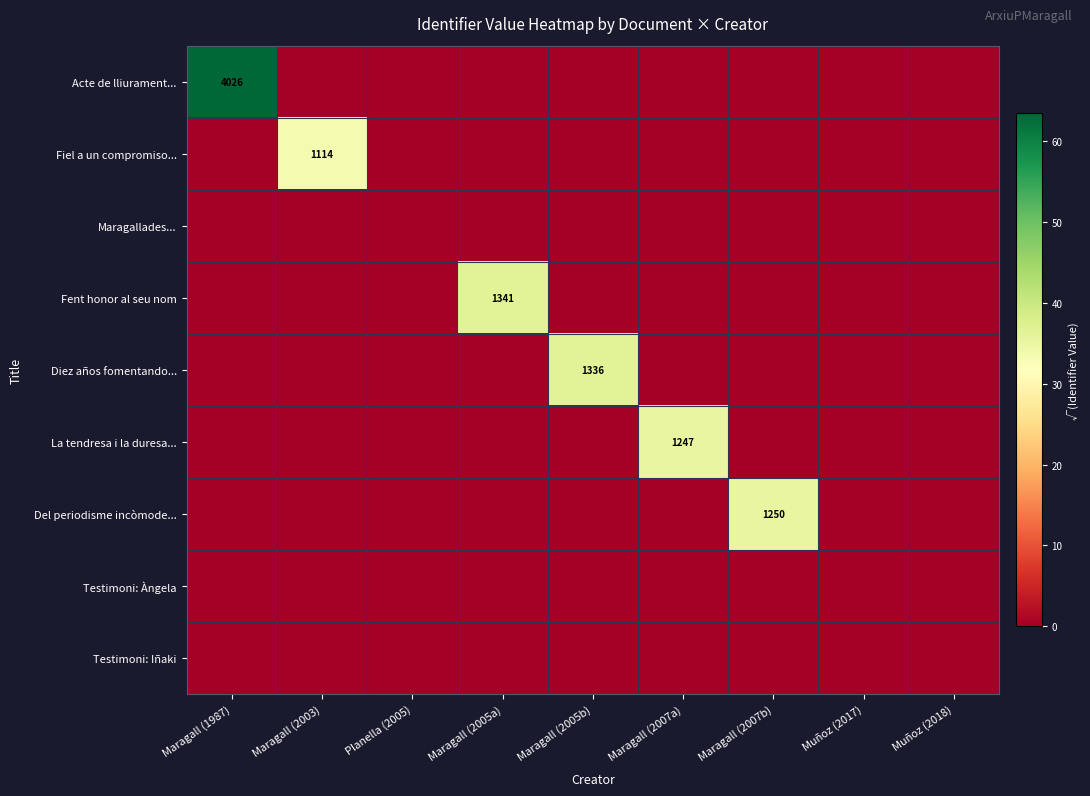

Is it true that Acte de lliurament... equals 4026 at Maragall (1987)?

True